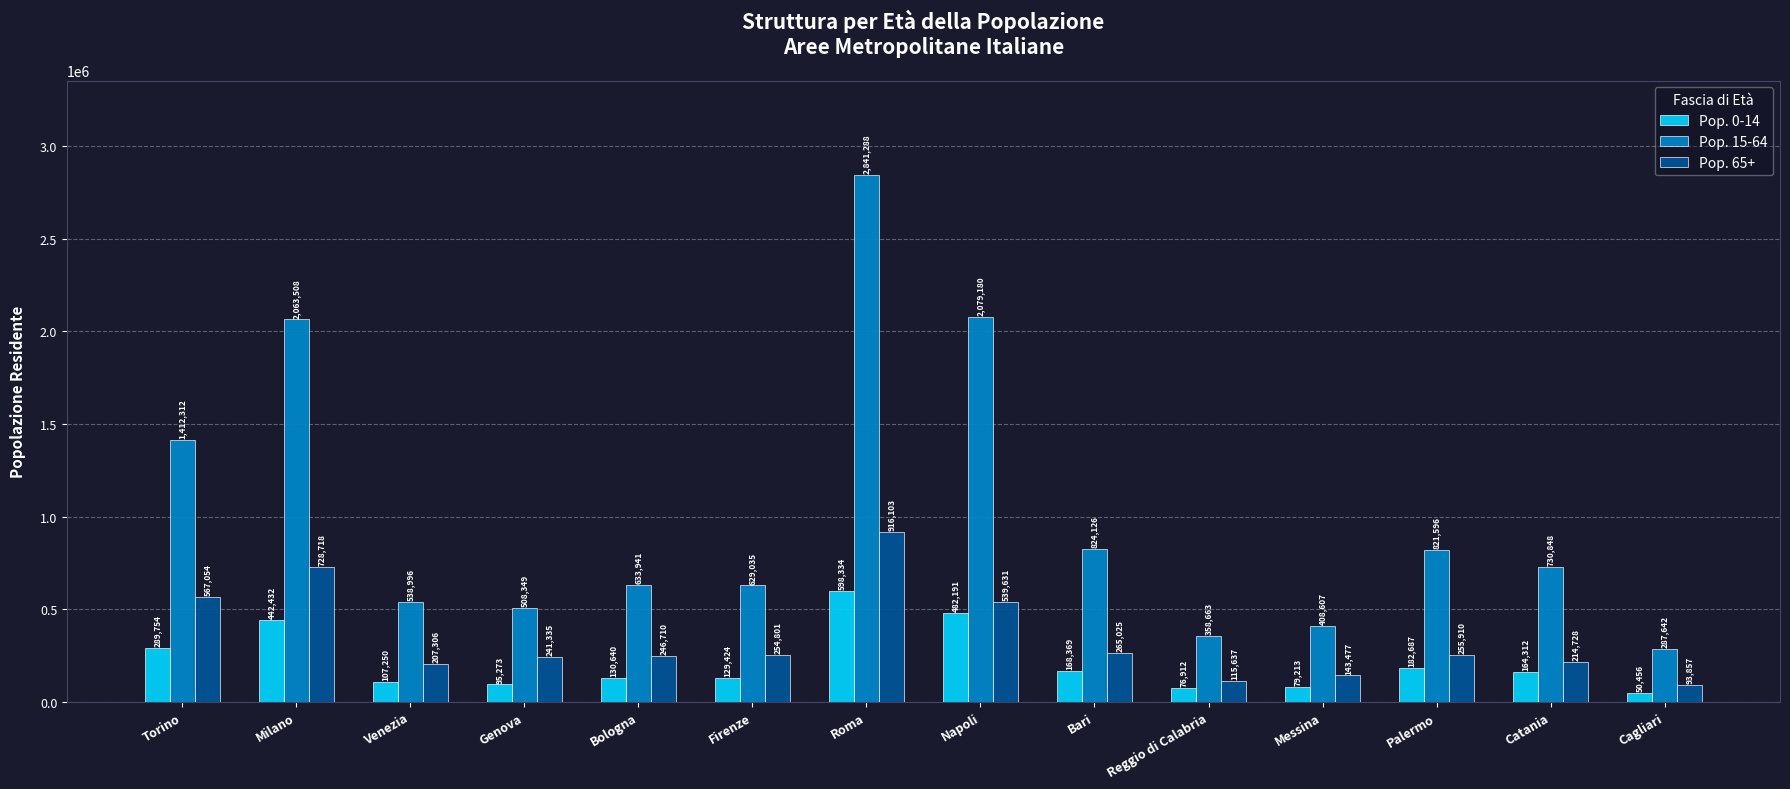

What is the minimum value for Pop. 0-14?

50456